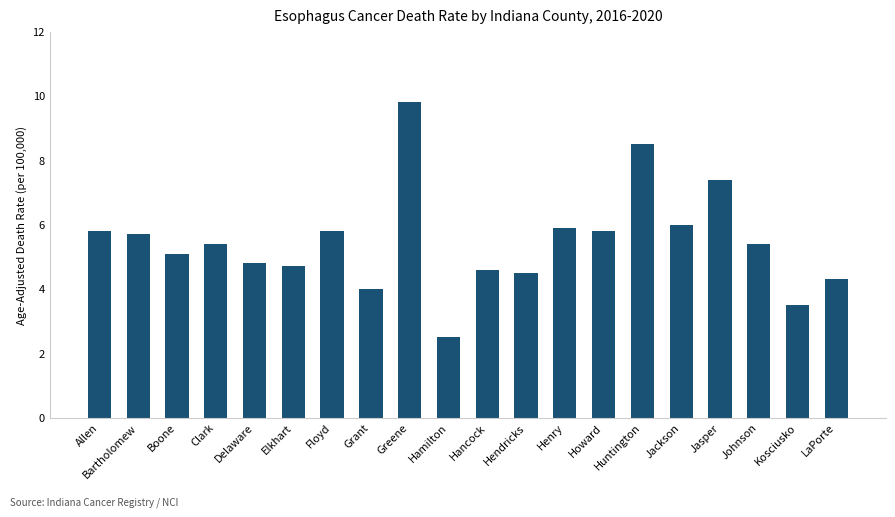

At which label does the data first exceed 5?

Allen